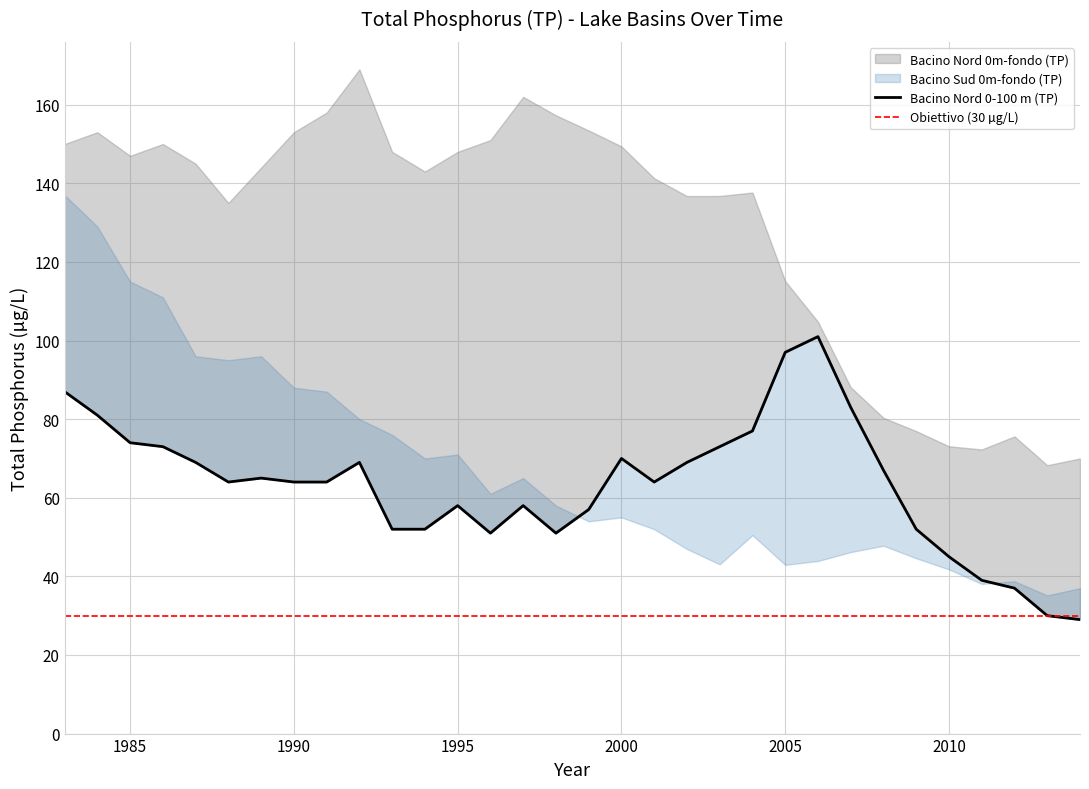

At which category does Bacino Nord 0-100 m (TP) reach its first local valley?

1988